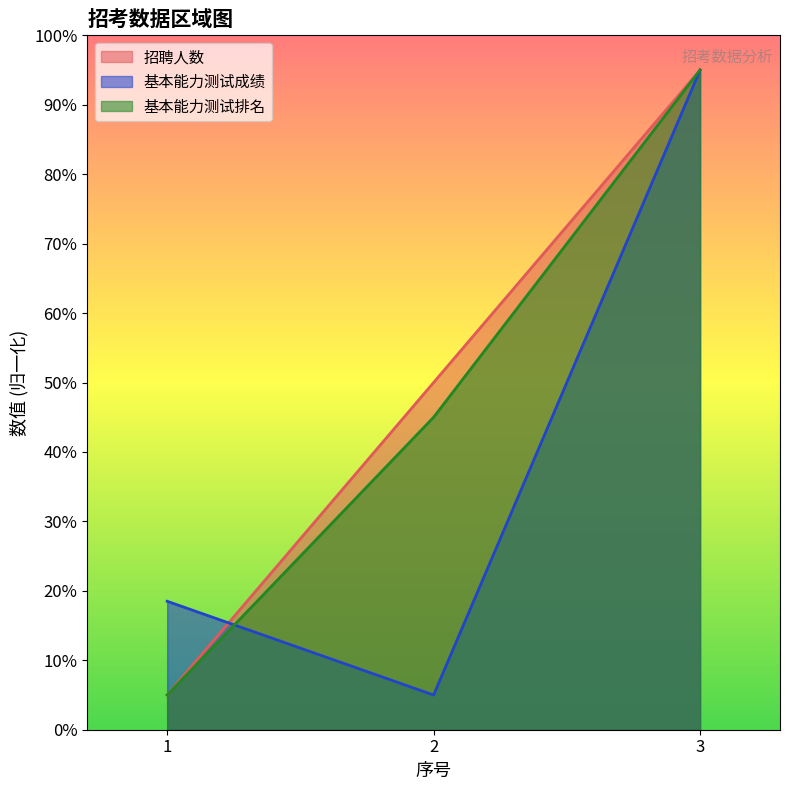

Rank the categories by 基本能力测试成绩 value from highest to lowest.

3, 1, 2